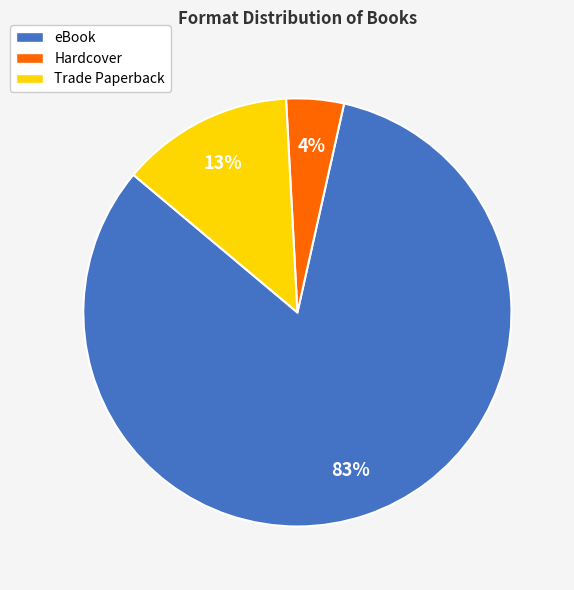

To the nearest percent, what is the average slice percentage?

33%